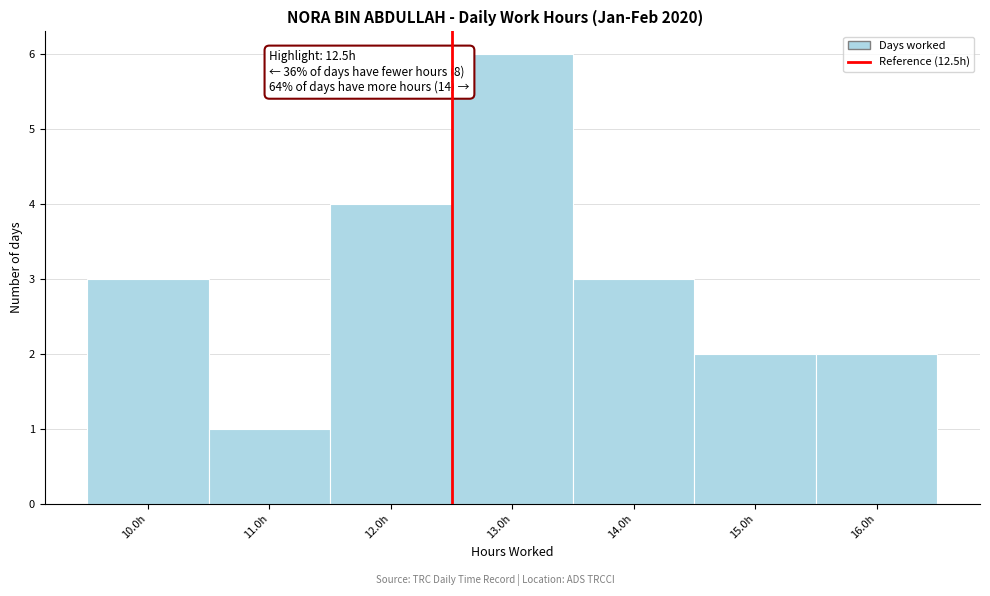

Over which range of the x-axis is the bar tallest?

12.5 to 13.5